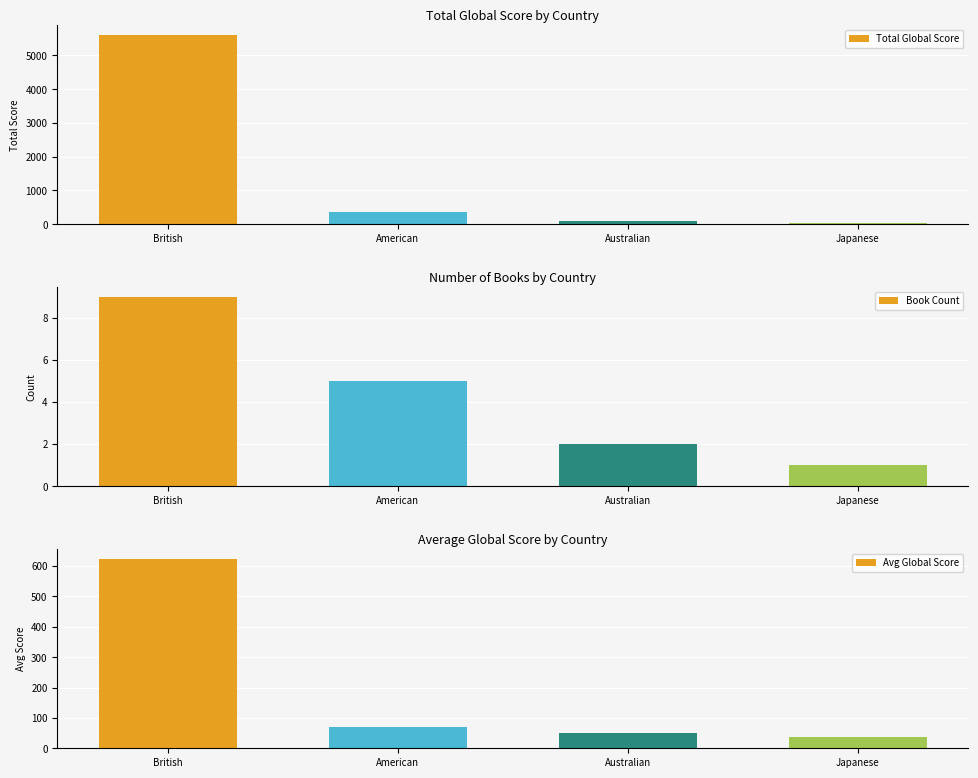

What is the value of the Book Count bar at the 2nd from the left?

5